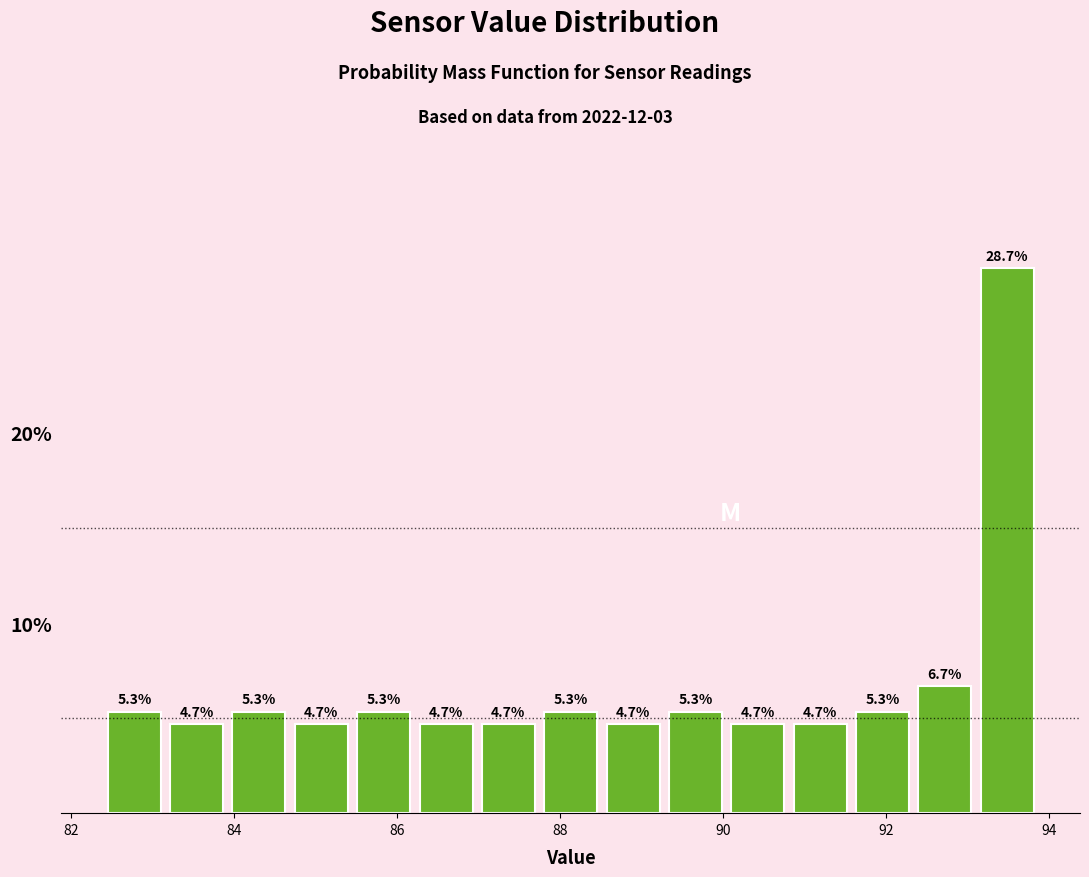

Read against the x-axis, roughly where is the centre of the tallest bar?

93.4